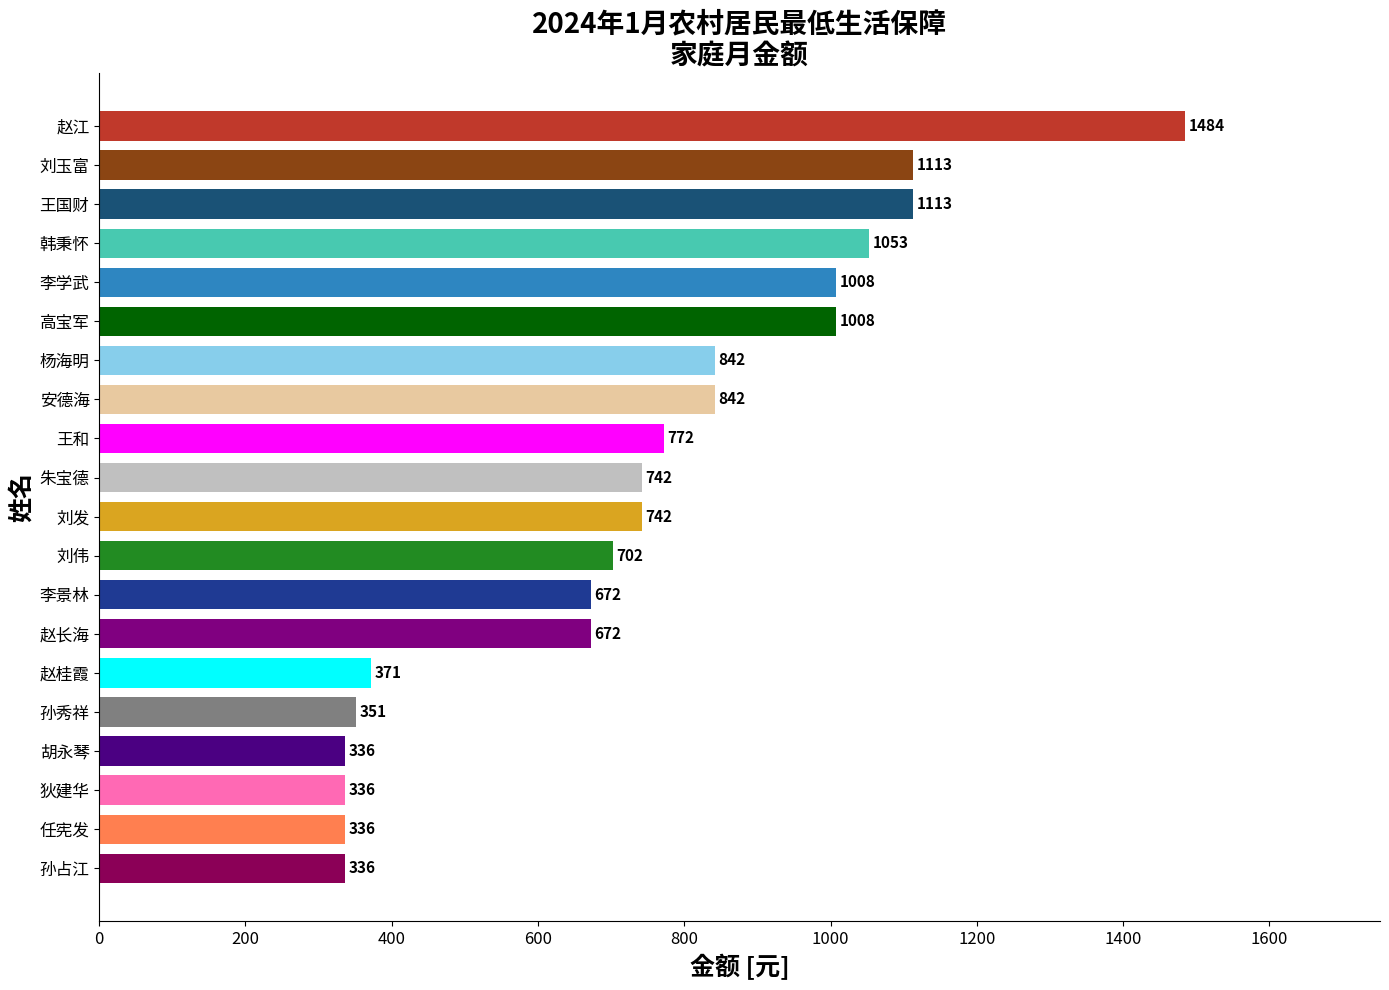

What is the greatest value displayed?

1484